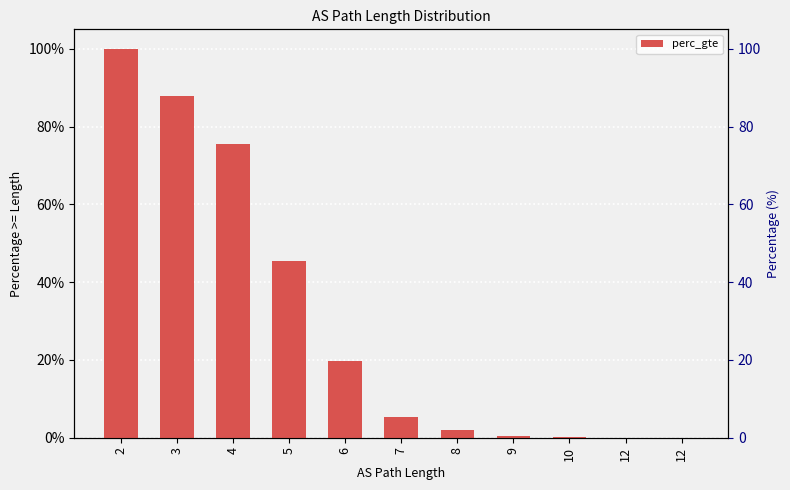

Between 4 and 9, which is larger?

4